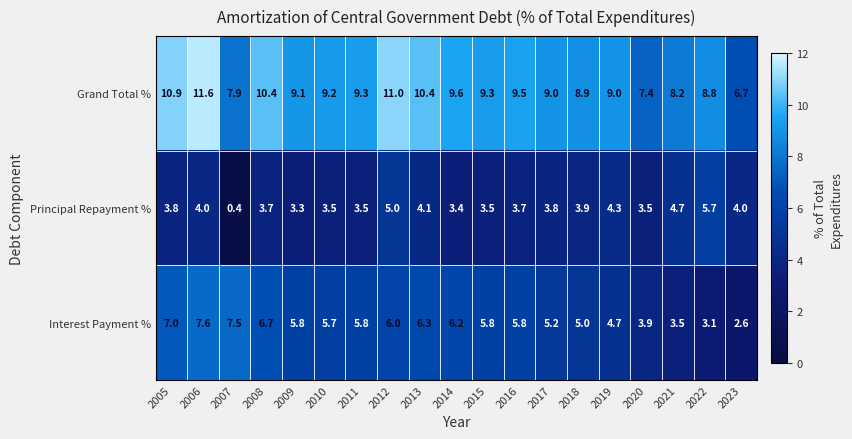

At which label does Principal Repayment % reach its peak?

2022